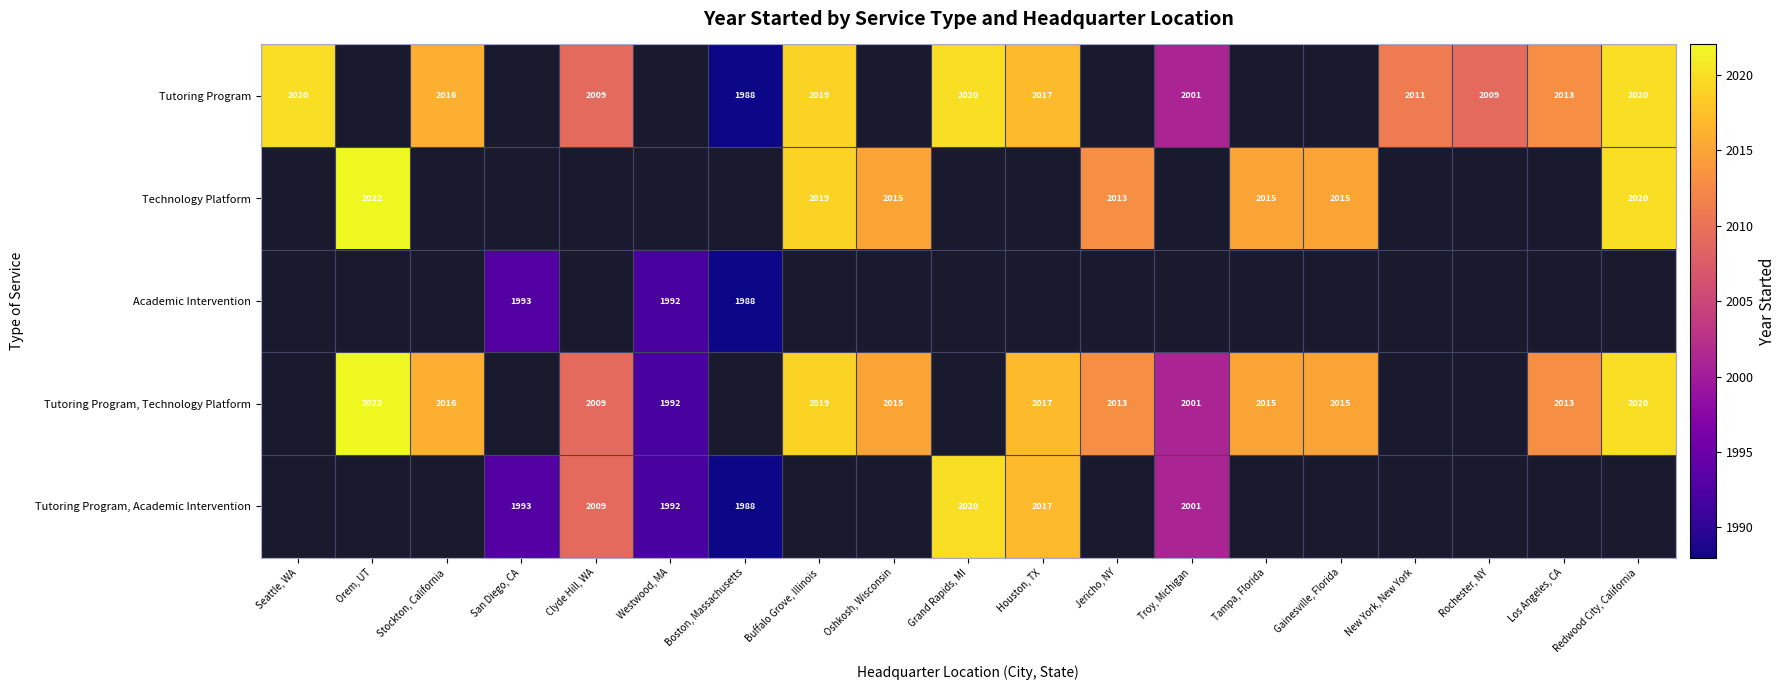

At which category does the chart reach its peak across all series?

Orem, UT